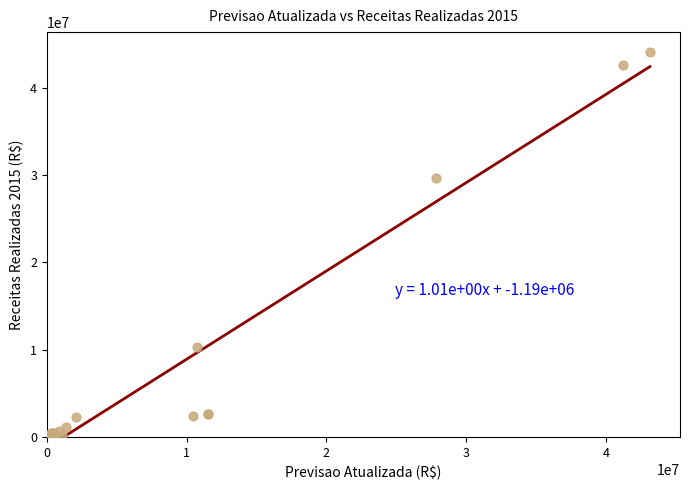

What Y value in the scatter plot is closest to 22051305?

29607558.8